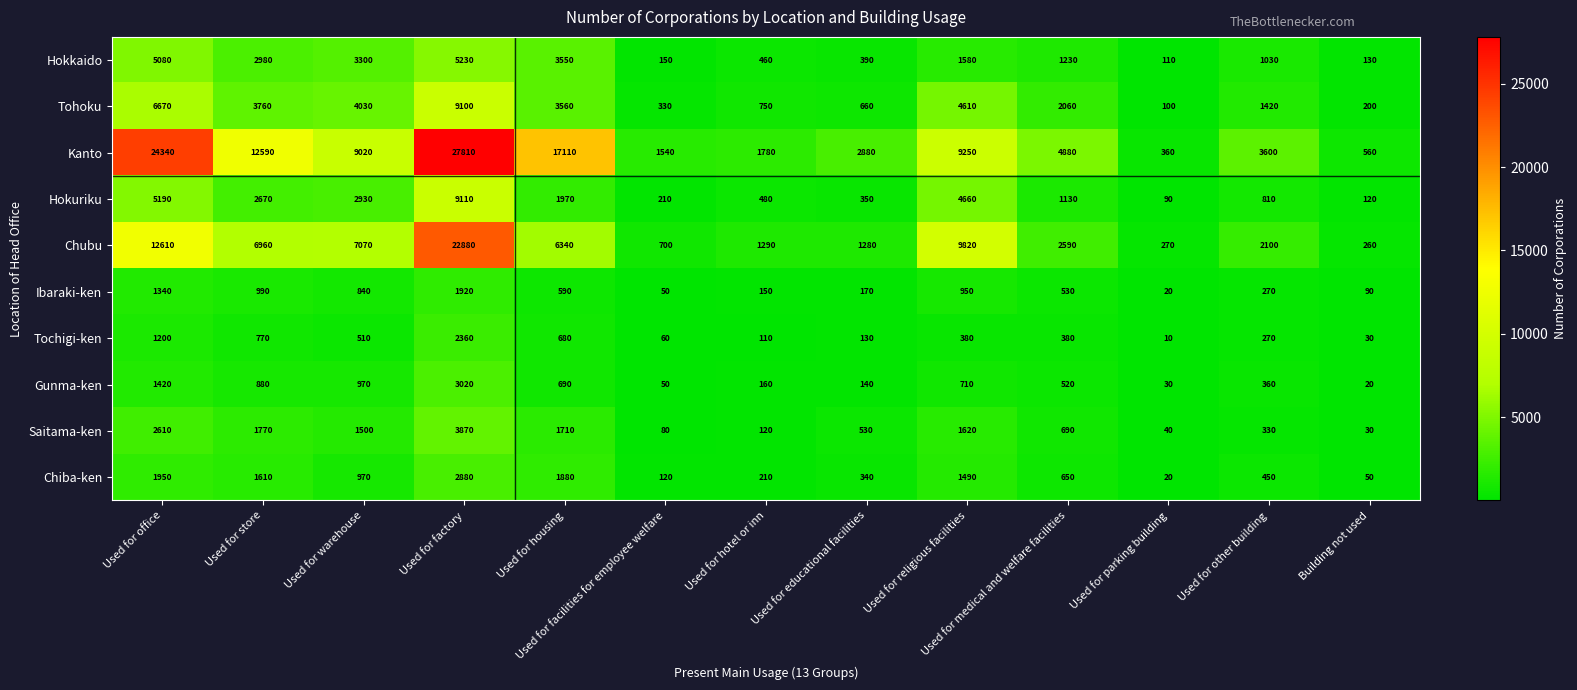

Read the Hokuriku value at Used for parking building.

90